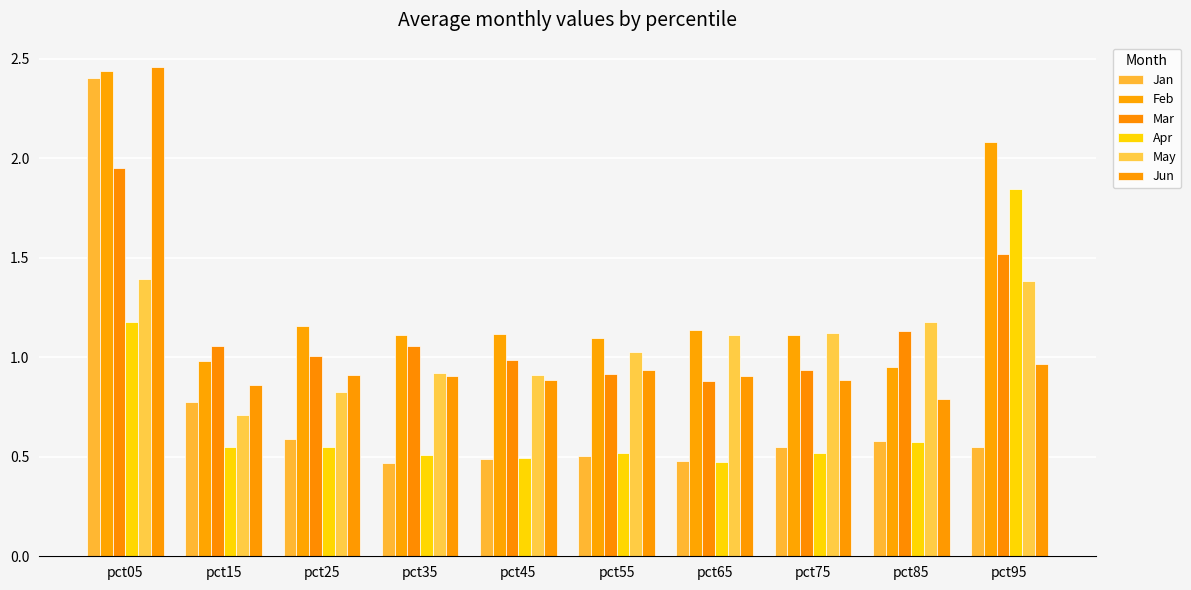

Are the bars grouped side by side (vs. stacked)?

Yes